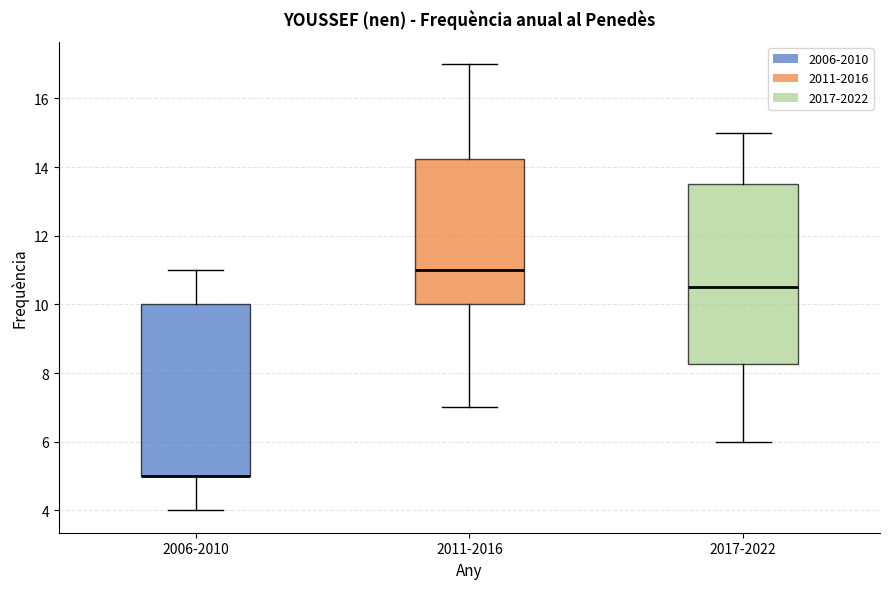

Comparing the boxes themselves (not the whiskers), which one is the tallest?

2017-2022